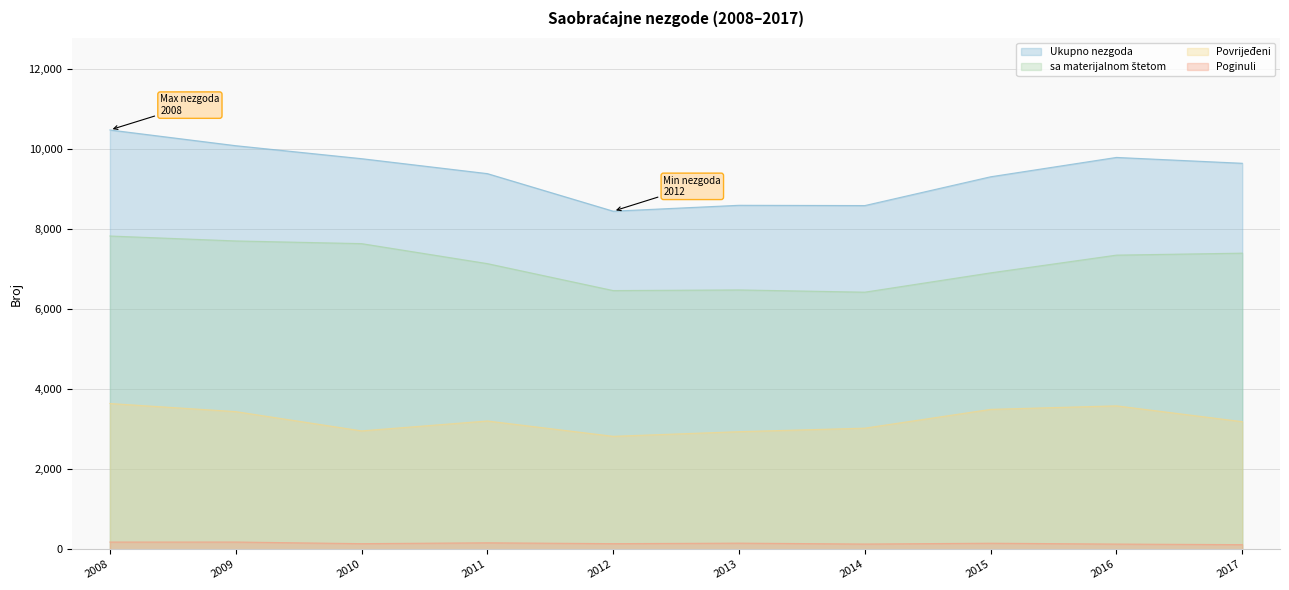

Reading right to left, what are all the values shown in this chart?

Poginuli: 115	130	151	131	153	140	162	140	181	180
Povrijeđeni: 3186	3581	3493	3024	2936	2820	3203	2956	3437	3639
sa materijalnom štetom: 7393	7344	6901	6419	6475	6459	7132	7631	7698	7821
Ukupno nezgoda: 9637	9783	9300	8581	8588	8441	9379	9752	10076	10469